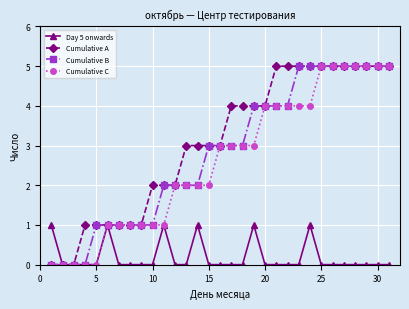

What is the sum of all Cumulative B values?

87